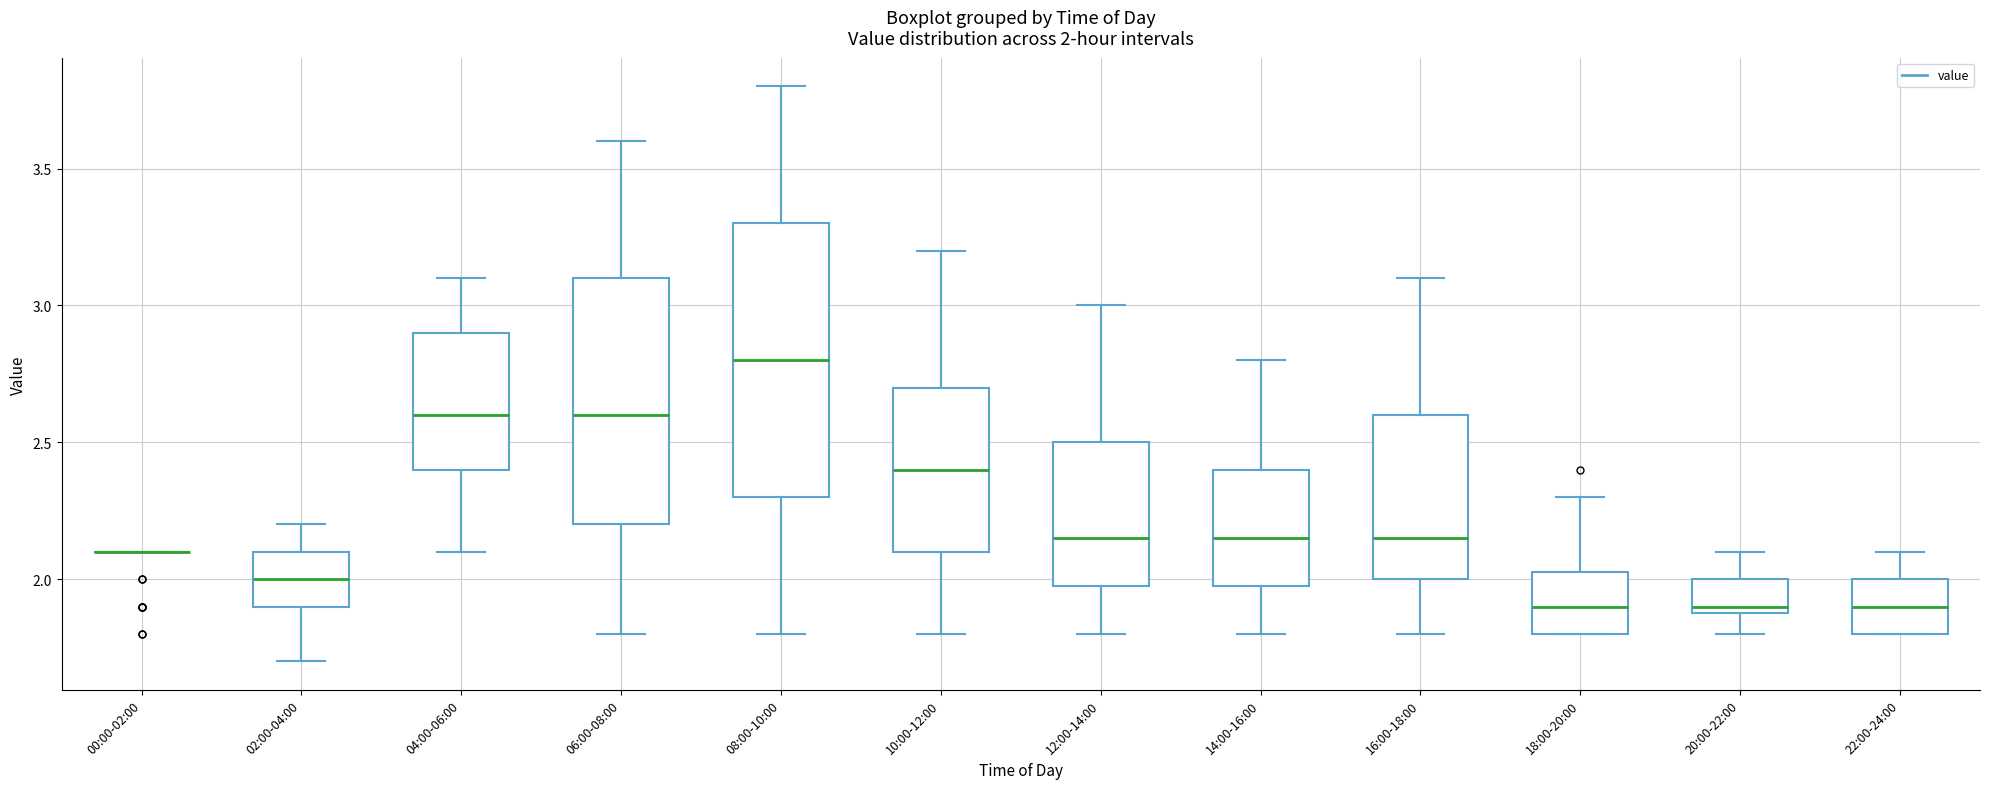

Comparing the boxes themselves (not the whiskers), which one is the tallest?

08:00-10:00